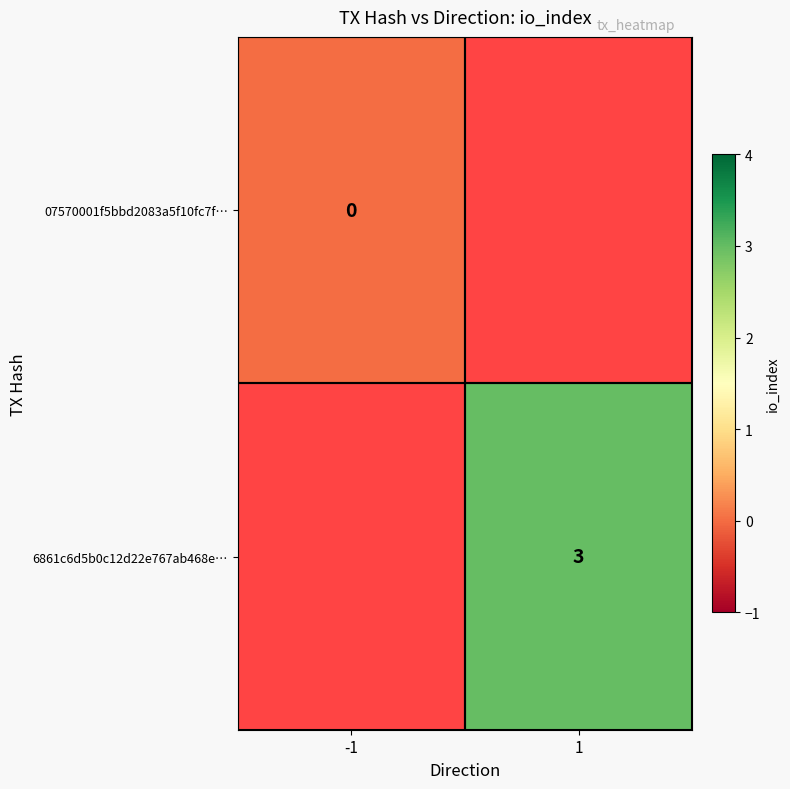

At how many categories does at least one series exceed 2?

1